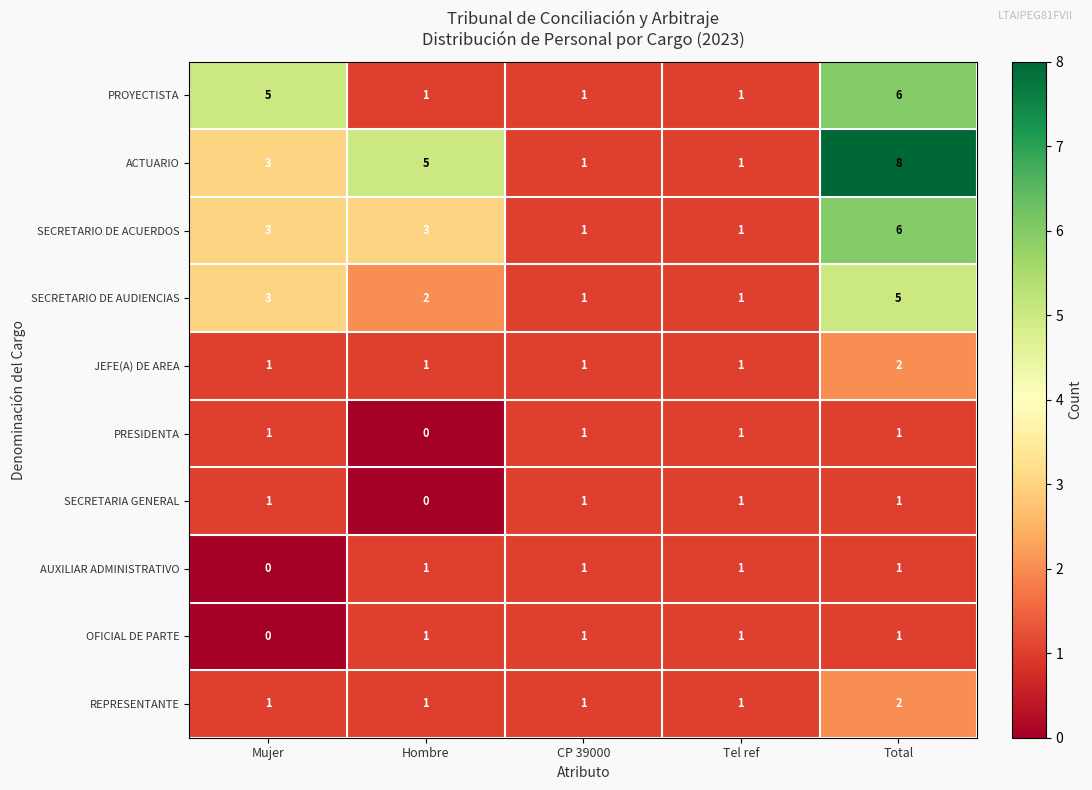

The value of PRESIDENTA at CP 39000 is 2. True or false?

False